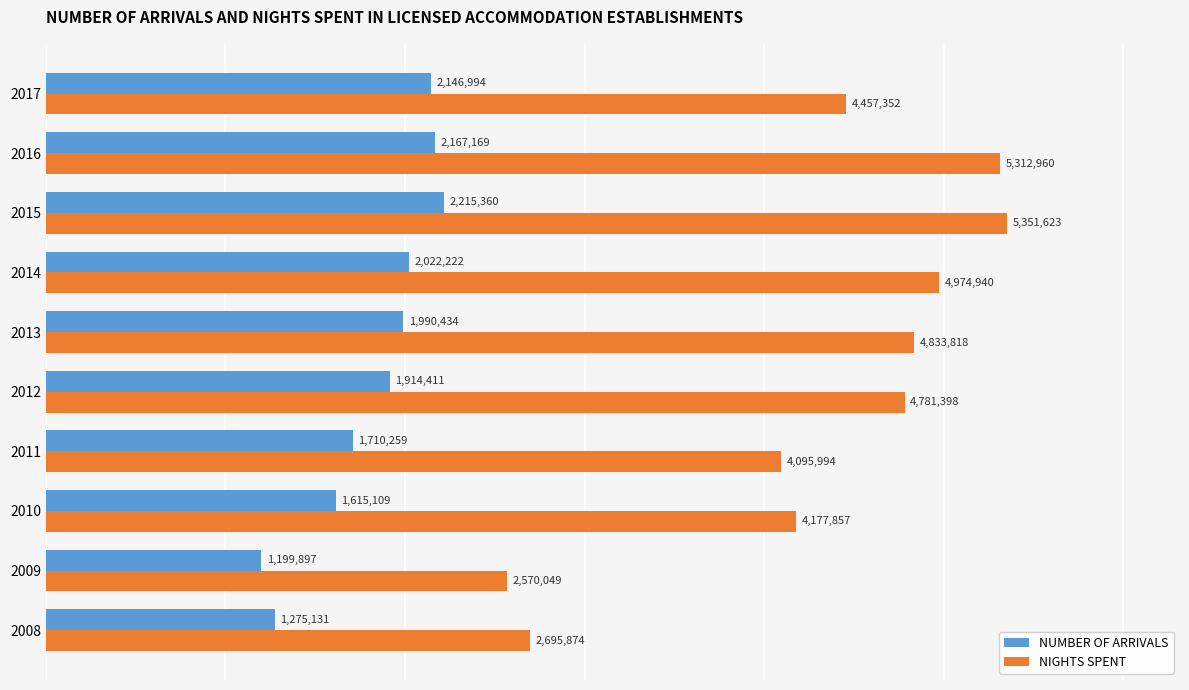

What is the average value of the NUMBER OF ARRIVALS series?

1825699